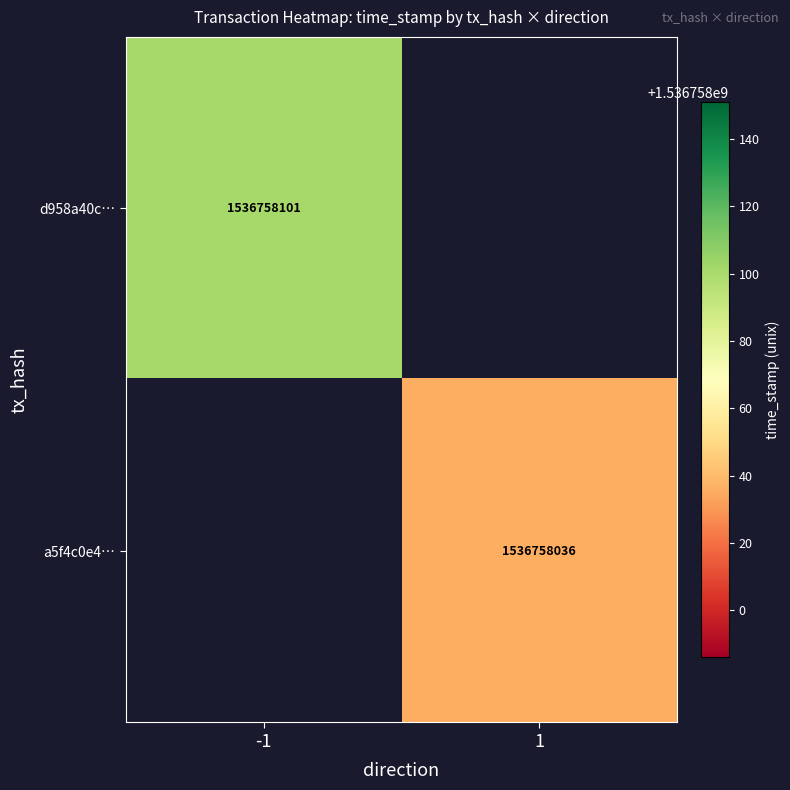

Which label corresponds to the smallest value in the chart?

1